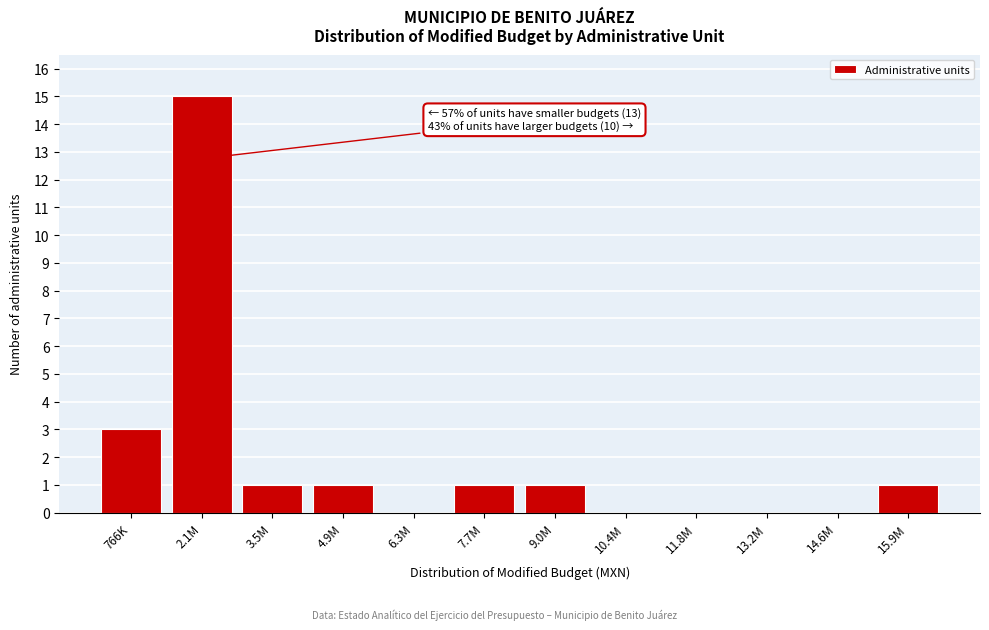

Reading left to right, list all the values displayed in this chart.

766K=3	2.1M=15	3.5M=1	4.9M=1	6.3M=0	7.7M=1	9.0M=1	10.4M=0	11.8M=0	13.2M=0	14.6M=0	15.9M=1